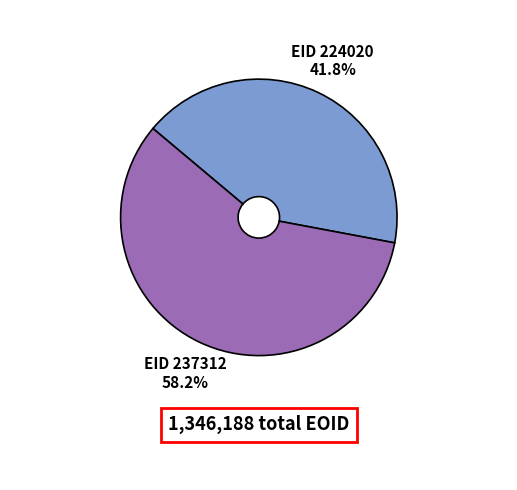

How many segments does this pie chart have?

2